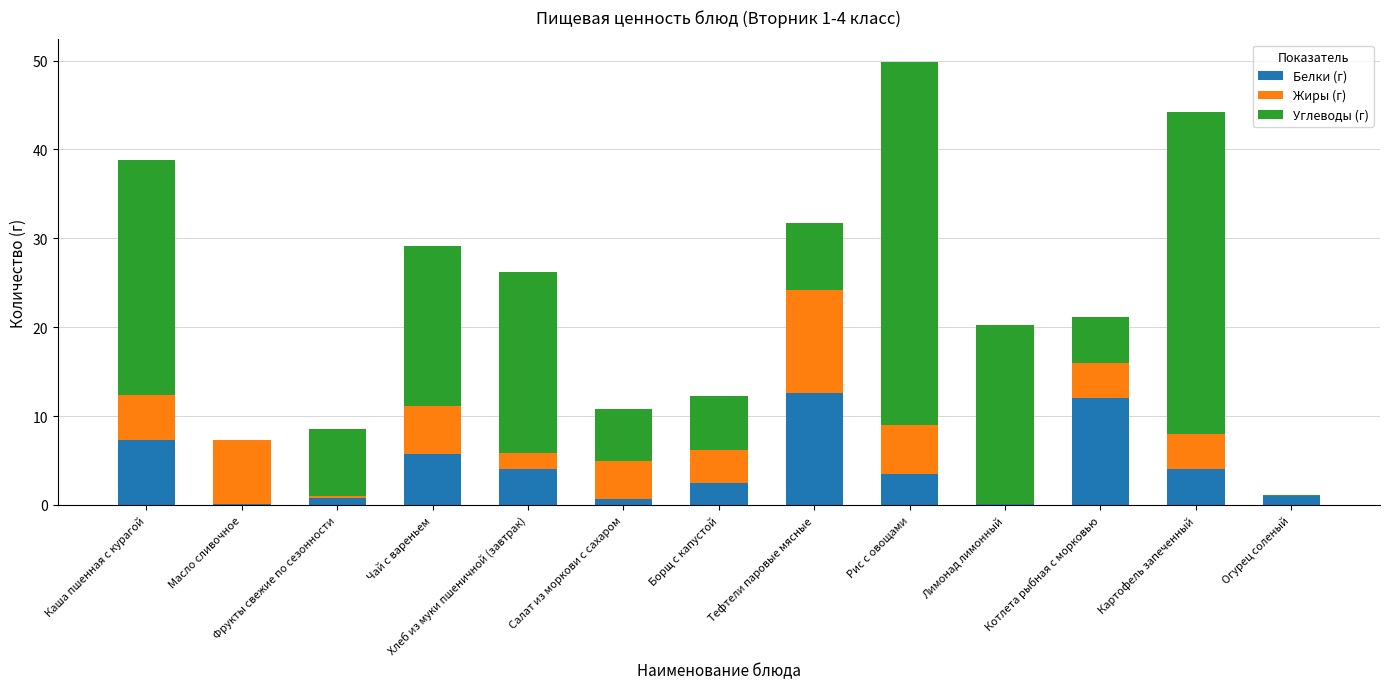

The Белки (г) series shows 1.8 at Рис с овощами. True or false?

False